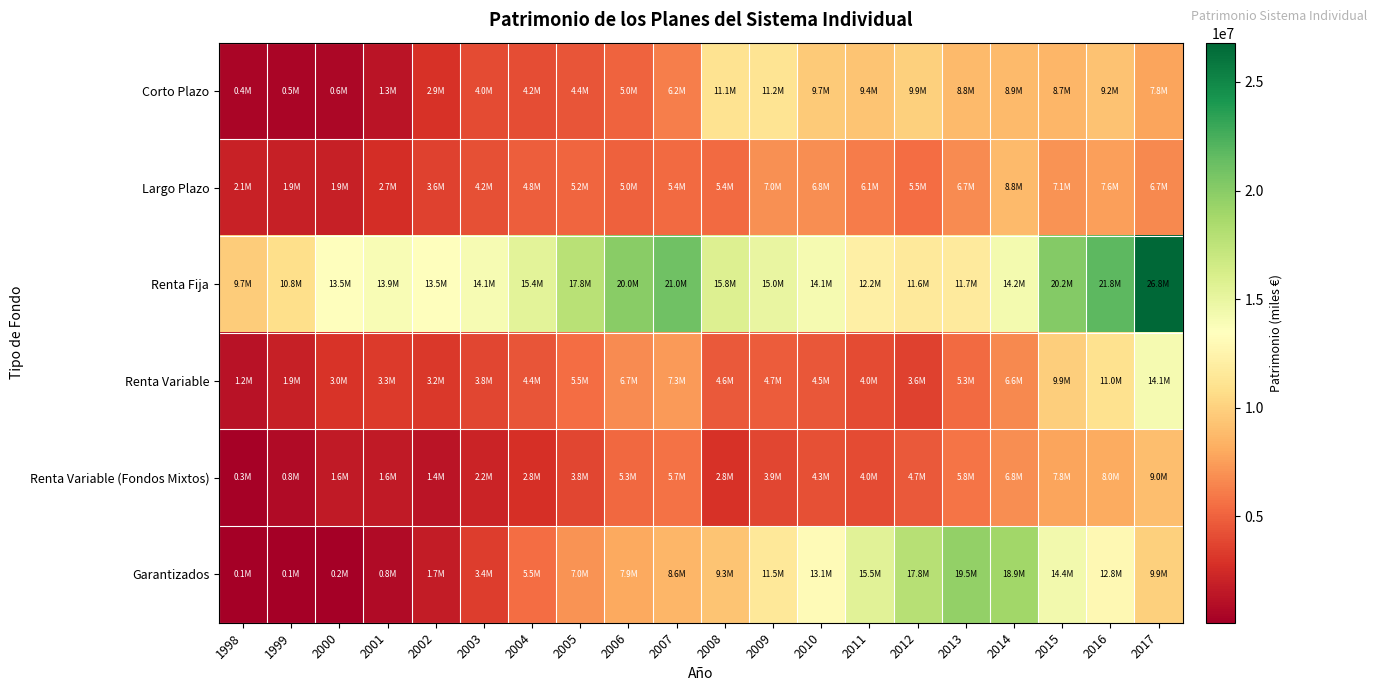

Reading left to right, what are all the values shown in this chart?

Corto Plazo: 1998=439565	1999=495615	2000=591717	2001=1276649	2002=2863592	2003=3987703	2004=4161235	2005=4384951	2006=5045633	2007=6240954	2008=11096121	2009=11210830	2010=9699045	2011=9381444	2012=9917857	2013=8838267	2014=8863278	2015=8650212	2016=9237661	2017=7824491
Largo Plazo: 1998=2083873	1999=1945902	2000=1918853	2001=2674703	2002=3591018	2003=4188788	2004=4842524	2005=5187157	2006=4965277	2007=5353193	2008=5417609	2009=6950555	2010=6820391	2011=6079787	2012=5493852	2013=6685776	2014=8829351	2015=7072012	2016=7612839	2017=6657577
Renta Fija: 1998=9715339	1999=10833209	2000=13487510	2001=13873735	2002=13546228	2003=14061309	2004=15356491	2005=17808936	2006=19988422	2007=21032531	2008=15780956	2009=14986546	2010=14125911	2011=12203317	2012=11647459	2013=11738324	2014=14248709	2015=20219985	2016=21758455	2017=26803362
Renta Variable: 1998=1182724	1999=1937612	2000=3019848	2001=3269433	2002=3187396	2003=3776377	2004=4433773	2005=5488487	2006=6736352	2007=7345397	2008=4600622	2009=4723306	2010=4525521	2011=3997881	2012=3566415	2013=5326093	2014=6595165	2015=9888874	2016=10996790	2017=14114144
Renta Variable (Fondos Mixtos): 1998=307442	1999=825795	2000=1582361	2001=1635743	2002=1355974	2003=2153285	2004=2753217	2005=3796872	2006=5263926	2007=5657530	2008=2825056	2009=3850107	2010=4267024	2011=4000254	2012=4693516	2013=5843315	2014=6796229	2015=7789607	2016=8040316	2017=9030450
Garantizados: 1998=108775	1999=120948	2000=193770	2001=750077	2002=1736361	2003=3387918	2004=5454482	2005=7042262	2006=7933235	2007=8581770	2008=9298294	2009=11506649	2010=13114099	2011=15479241	2012=17840728	2013=19522160	2014=18921637	2015=14390821	2016=12841344	2017=9947814